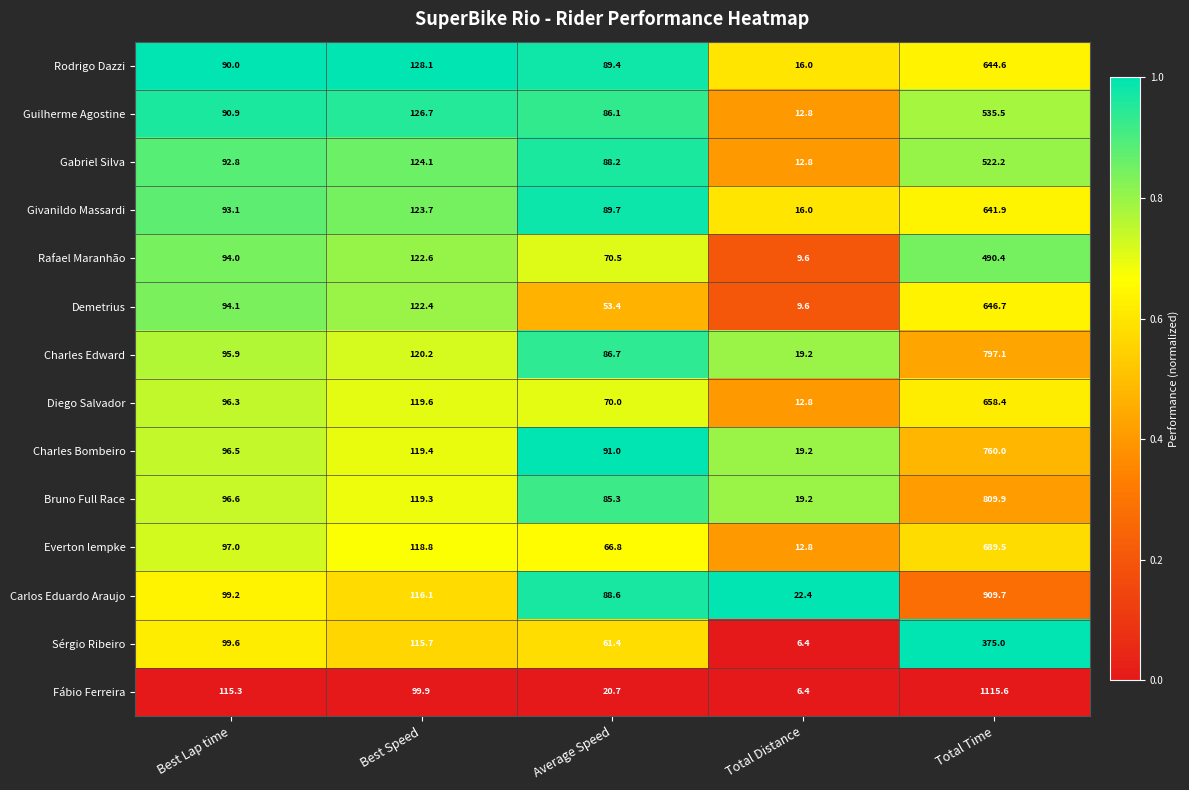

At which label is Rodrigo Dazzi closest to 330?

Best Speed